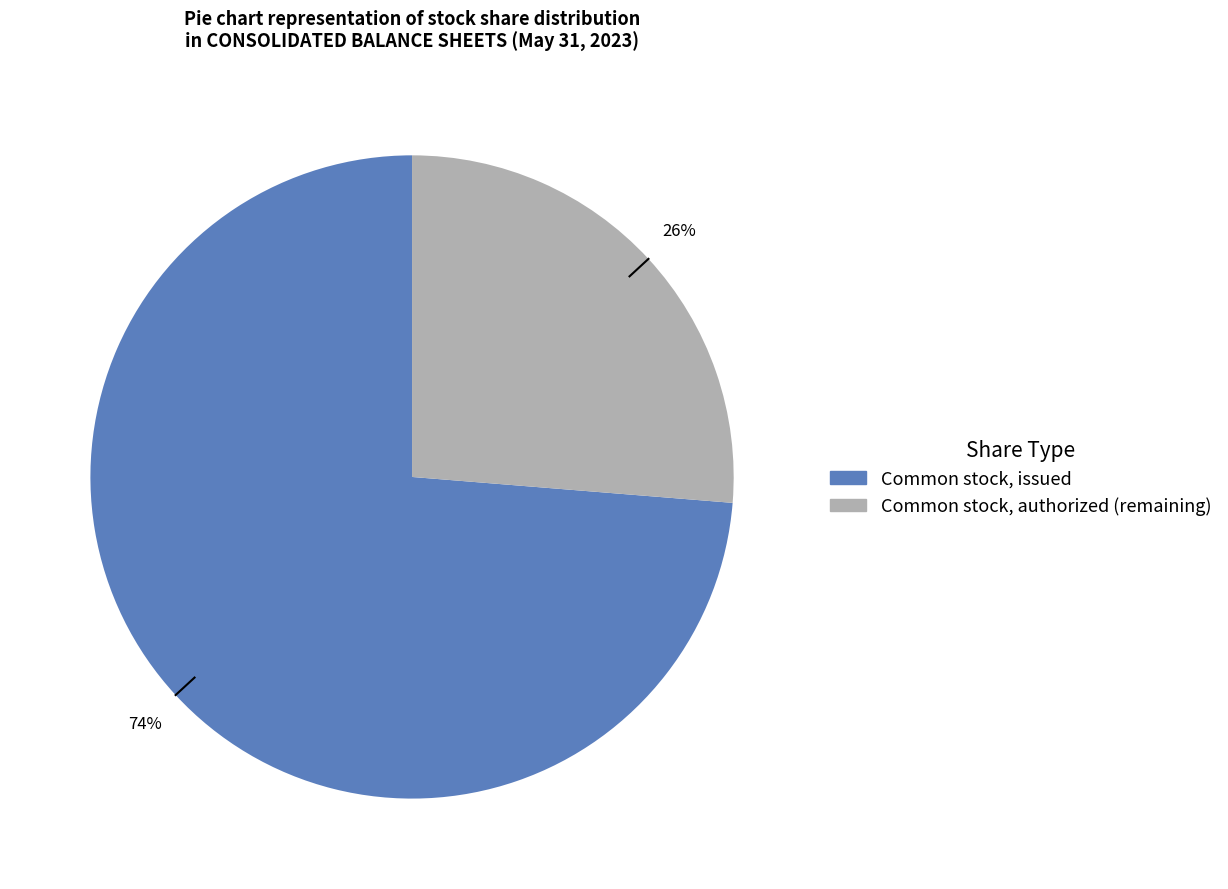

Is it true that Common stock, authorized is 43% of the pie?

False